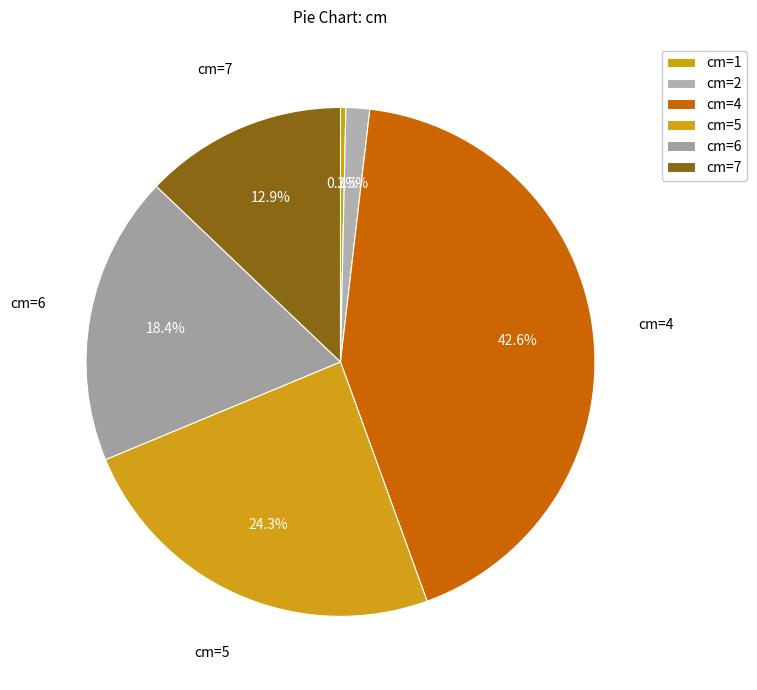

Count the number of slices in the pie.

6